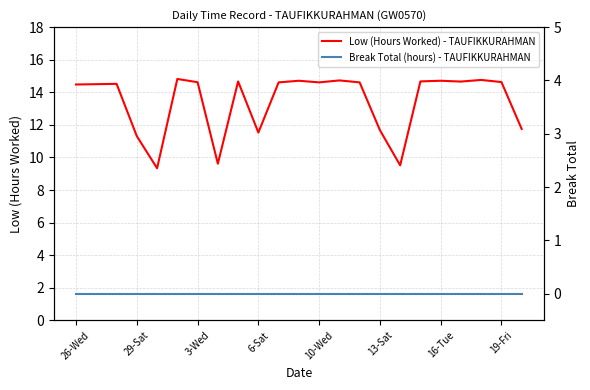

What position from the left is 13?

14